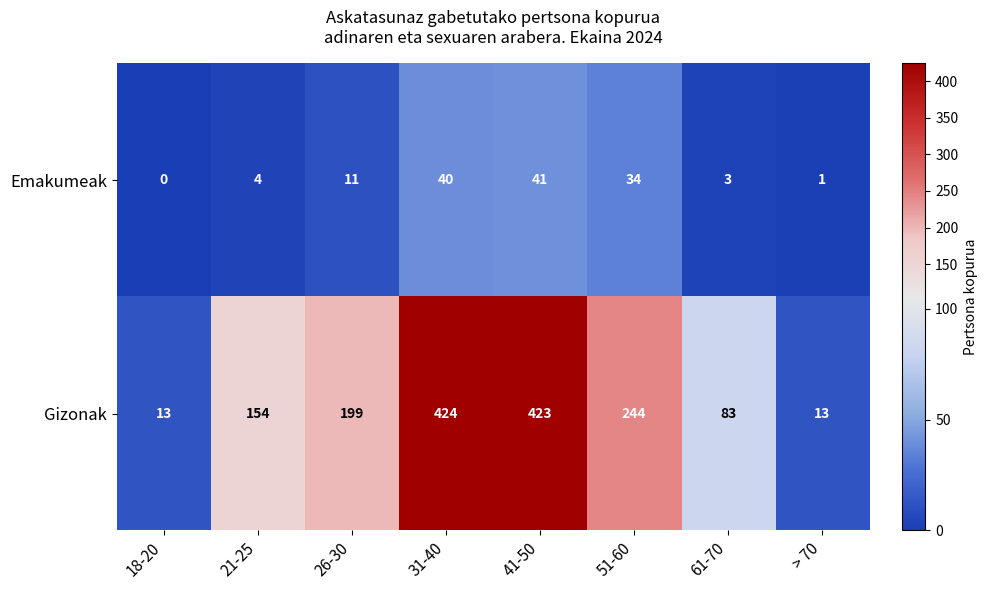

What is the total value across all series at 51-60?

278